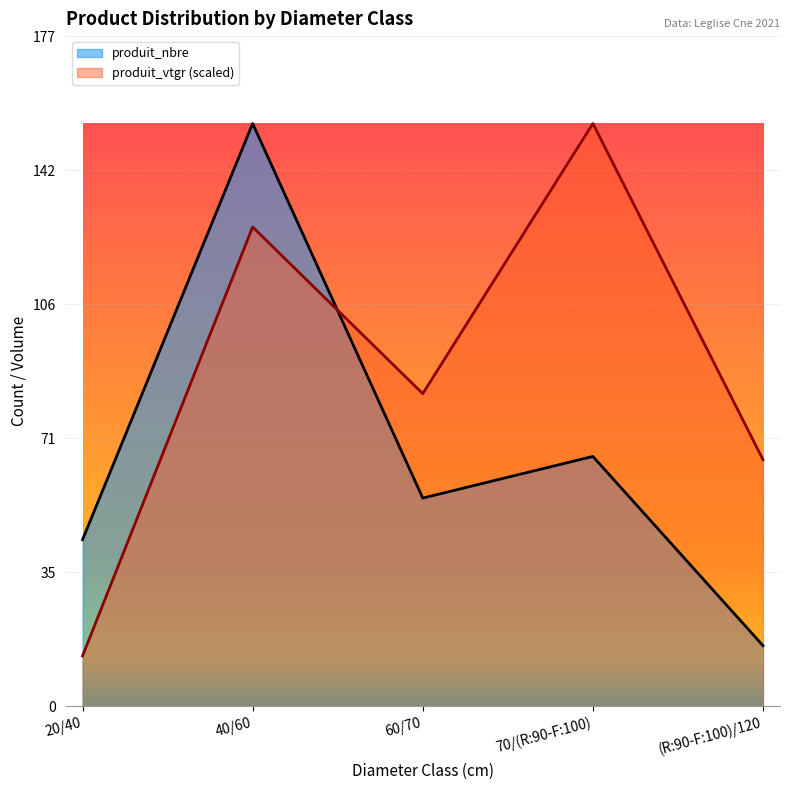

Reading left to right, list all the values displayed in this chart.

produit_nbre: 44.0	154.0	55.0	66.0	16.0
produit_vtgr: 13.3	126.6	82.6	154.0	65.1